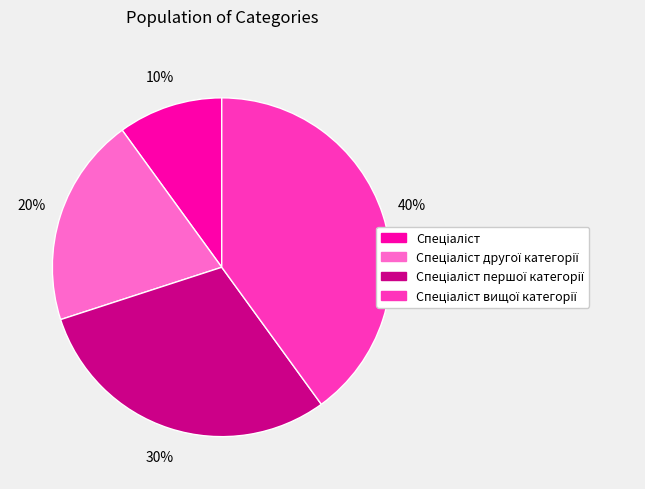

To the nearest percent, what is the average slice percentage?

25%